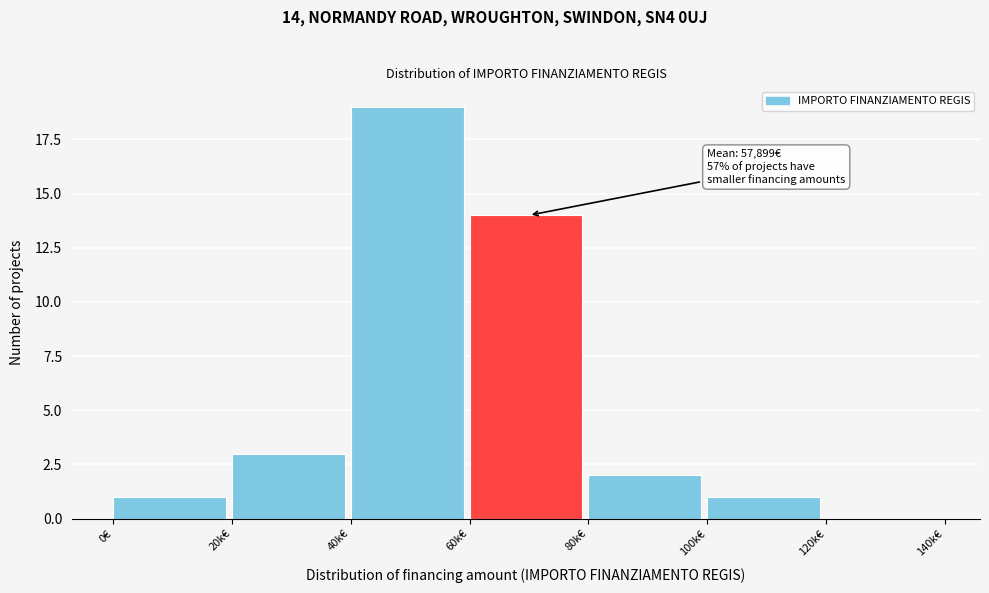

Reading left to right, extract all data points from this chart.

0€=1	20k€=3	40k€=19	60k€=14	80k€=2	100k€=1	120k€=0